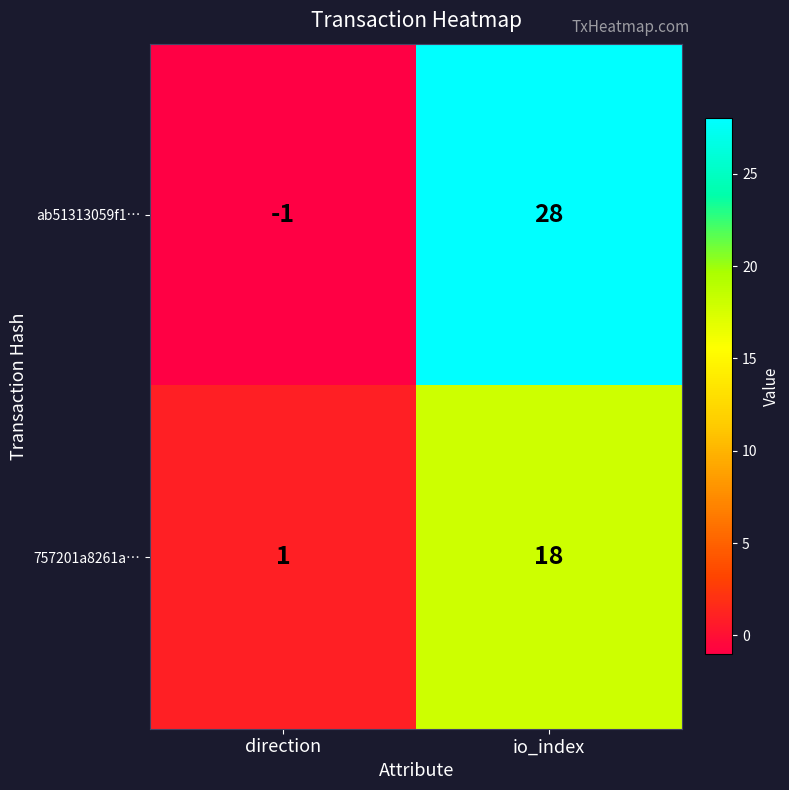

List the labels in order of 757201a8261a… value, largest first.

io_index, direction